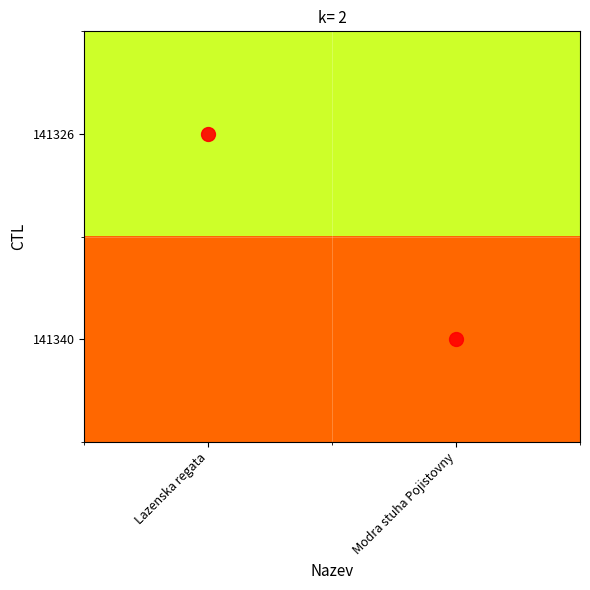

Which label corresponds to the largest value in the chart?

Lazenska regata